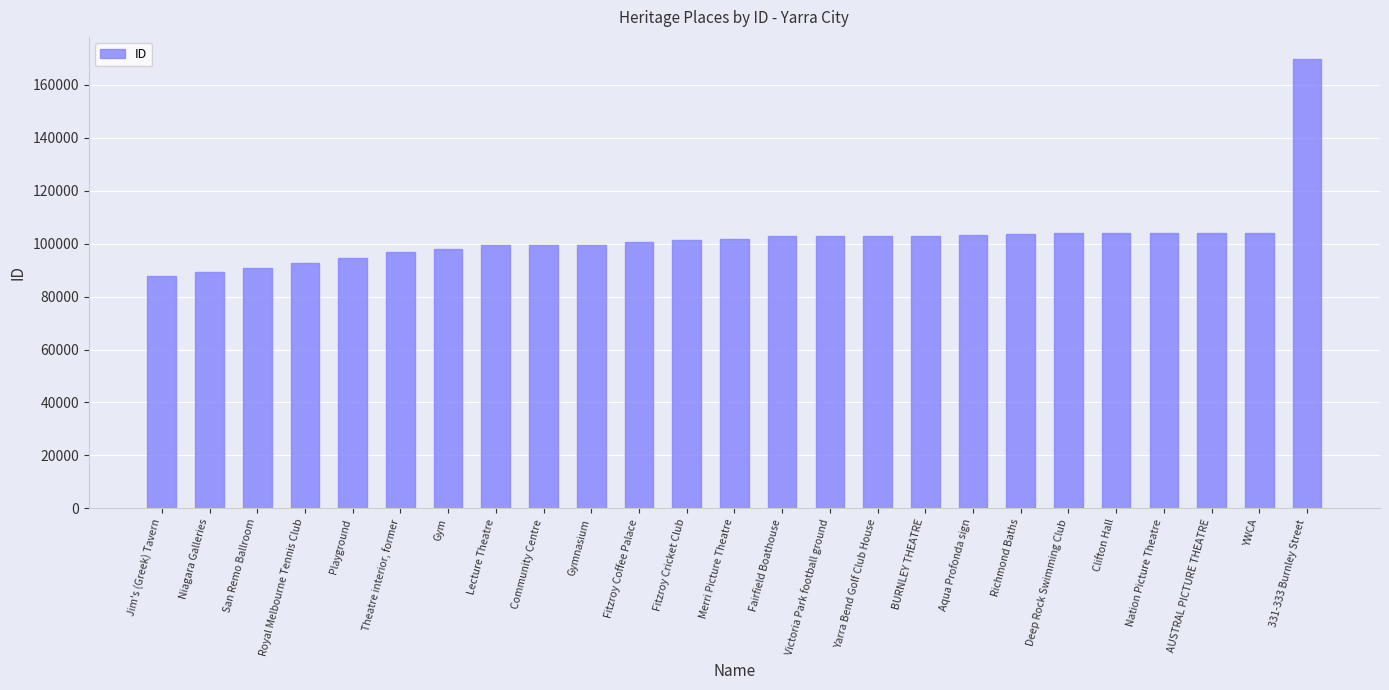

What is the label of the 17th bar from the left?

BURNLEY THEATRE